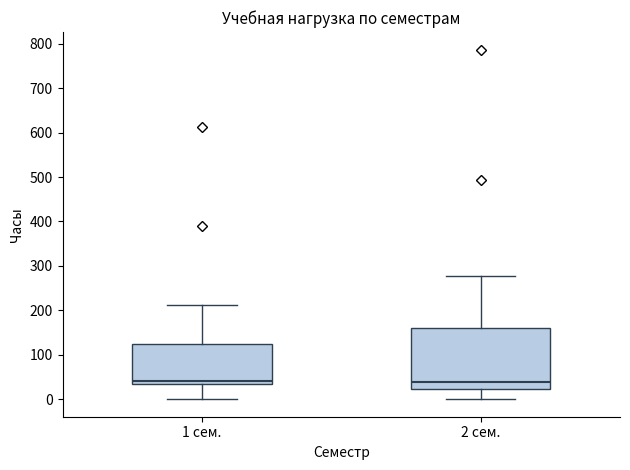

Where is the lower edge of the box for 1 сем. on the y-axis? The values are not printed on the chart, so give them approximately, as read against the axis.

30